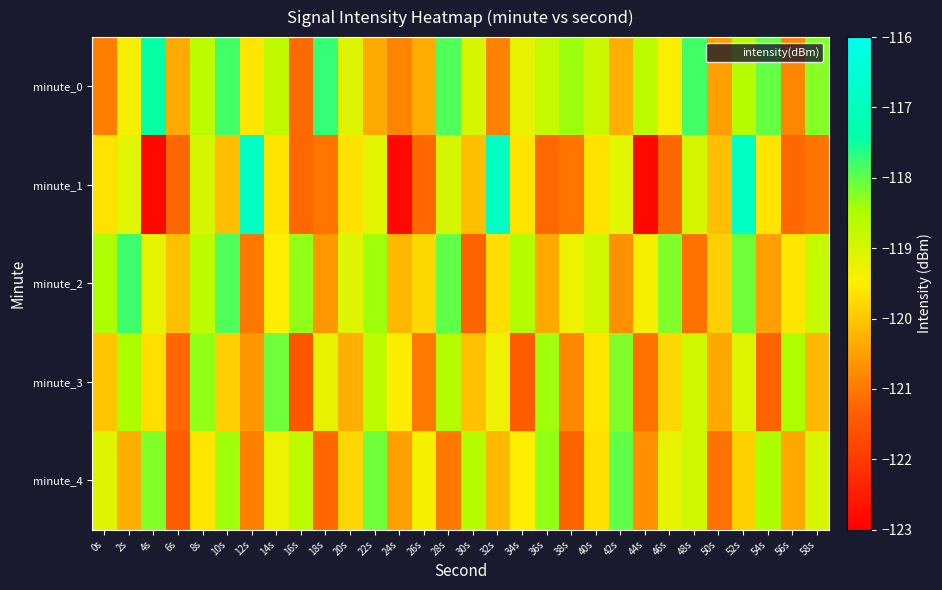

How many distinct data groups are displayed?

5